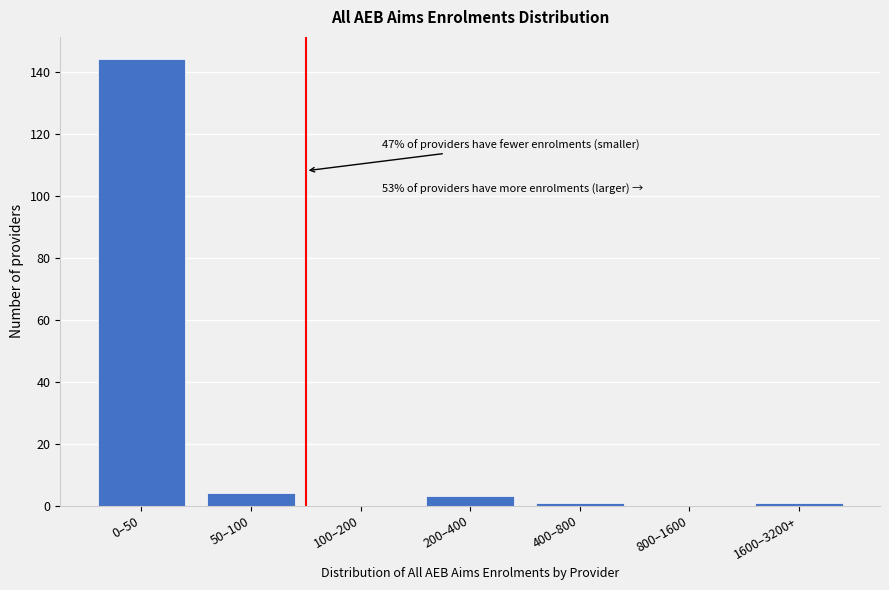

Reading left to right, what are all the values shown in this chart?

0–50=144	50–100=4	100–200=0	200–400=3	400–800=1	800–1600=0	1600–3200+=1